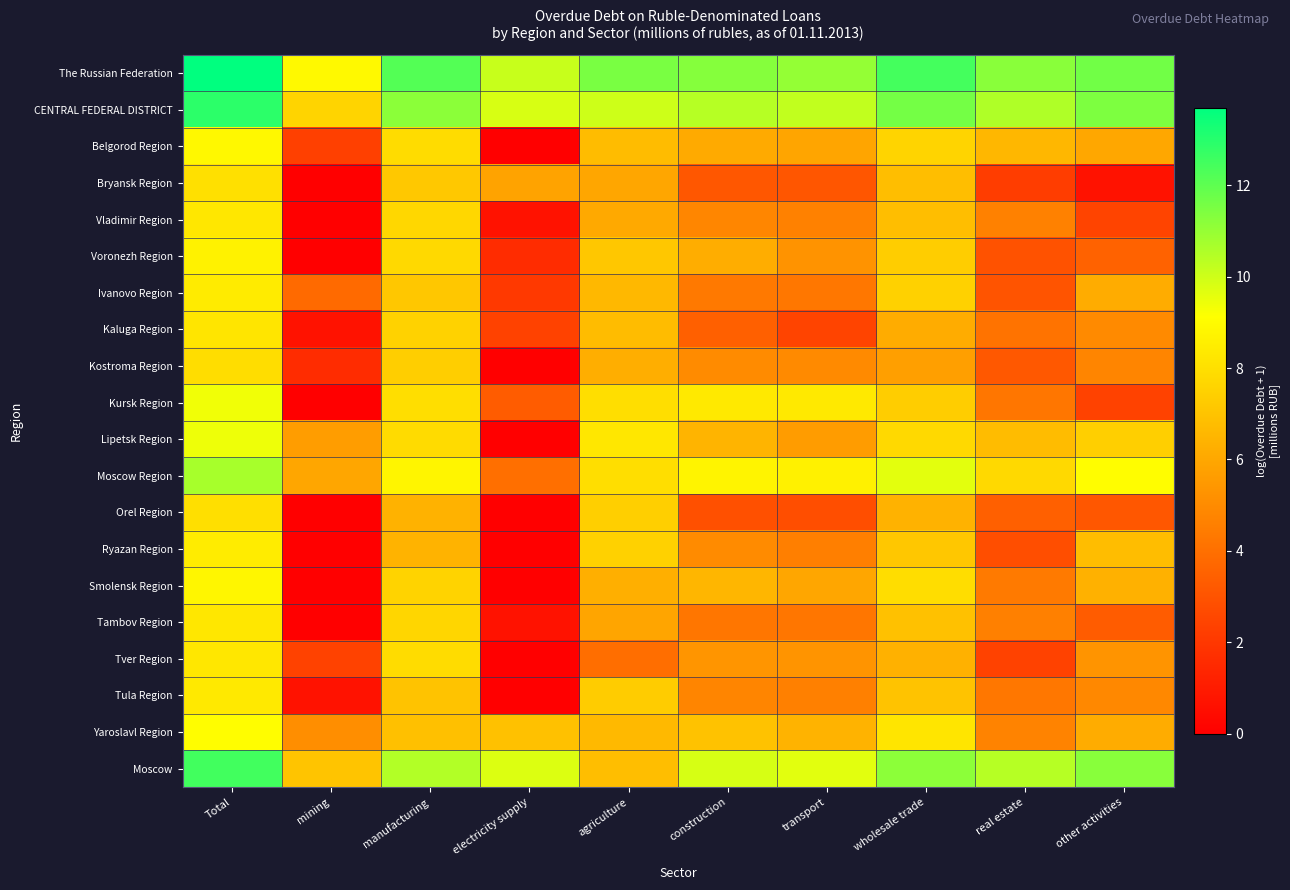

List the series in order of their peak value, lowest first.

Kostroma Region, Orel Region, Bryansk Region, Kaluga Region, Vladimir Region, Tver Region, Tambov Region, Tula Region, Ivanovo Region, Ryazan Region, Voronezh Region, Smolensk Region, Belgorod Region, Yaroslavl Region, Kursk Region, Lipetsk Region, Moscow Region, Moscow, CENTRAL FEDERAL DISTRICT, The Russian Federation